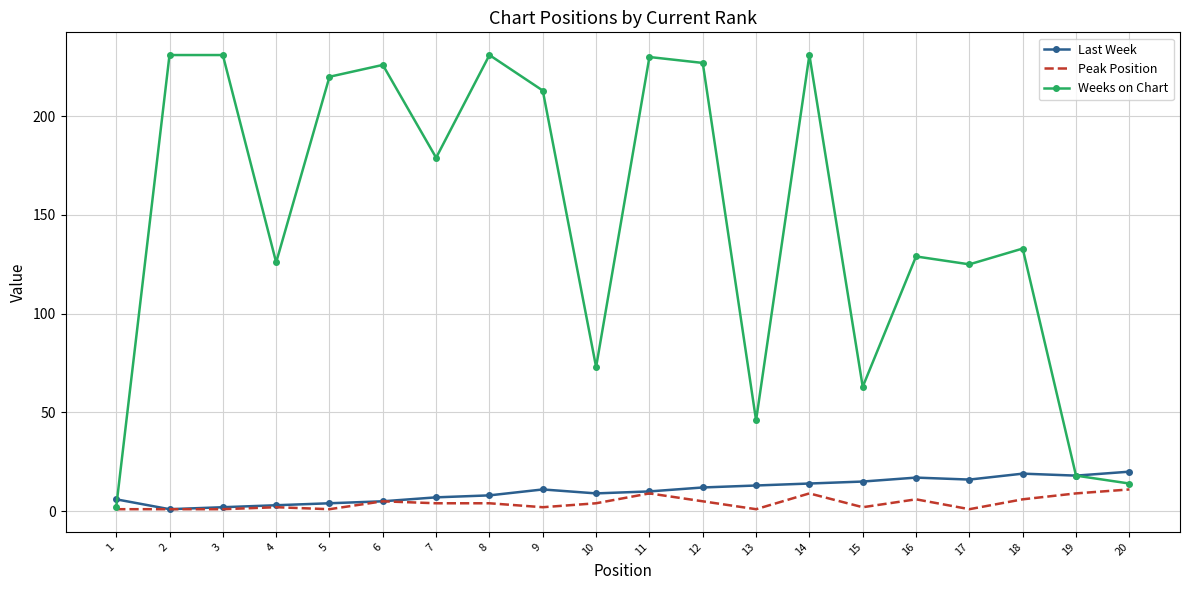

Which series has the largest total across all categories?

Weeks on Chart